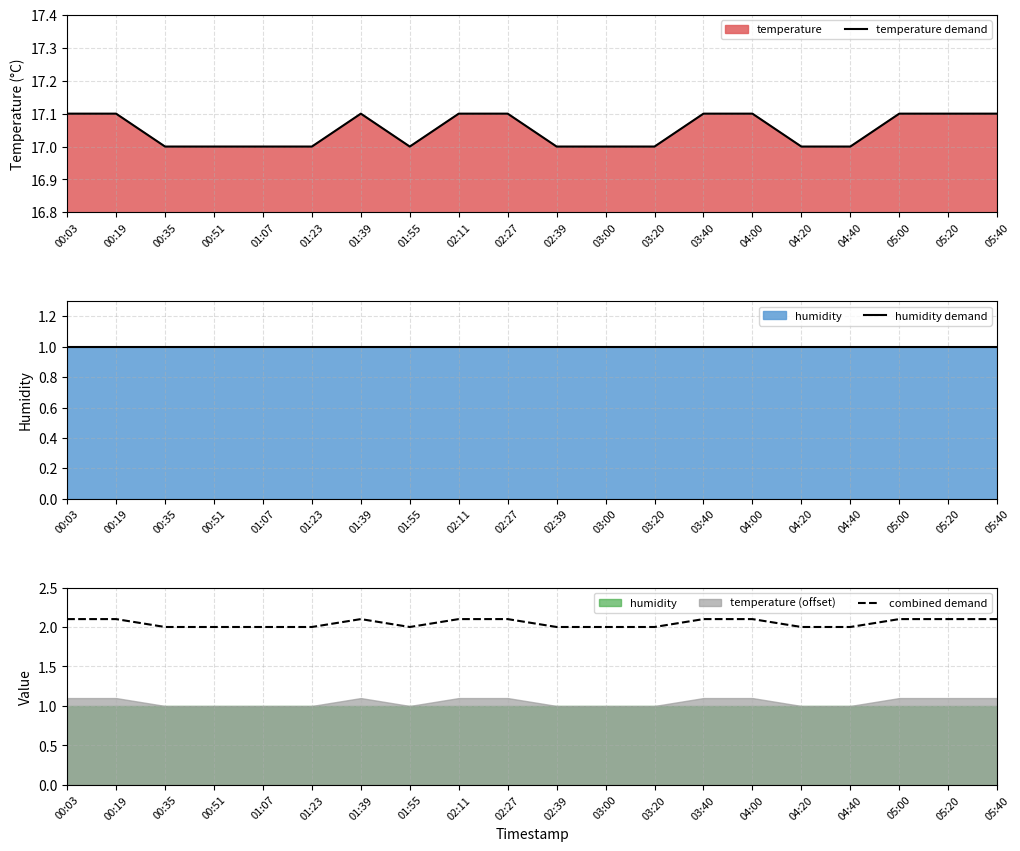

Reading left to right, list all the values displayed in this chart.

temperature demand: 17.1	17.1	17.0	17.0	17.0	17.0	17.1	17.0	17.1	17.1	17.0	17.0	17.0	17.1	17.1	17.0	17.0	17.1	17.1	17.1
humidity demand: 1.0	1.0	1.0	1.0	1.0	1.0	1.0	1.0	1.0	1.0	1.0	1.0	1.0	1.0	1.0	1.0	1.0	1.0	1.0	1.0
combined demand: 2.1	2.1	2.0	2.0	2.0	2.0	2.1	2.0	2.1	2.1	2.0	2.0	2.0	2.1	2.1	2.0	2.0	2.1	2.1	2.1